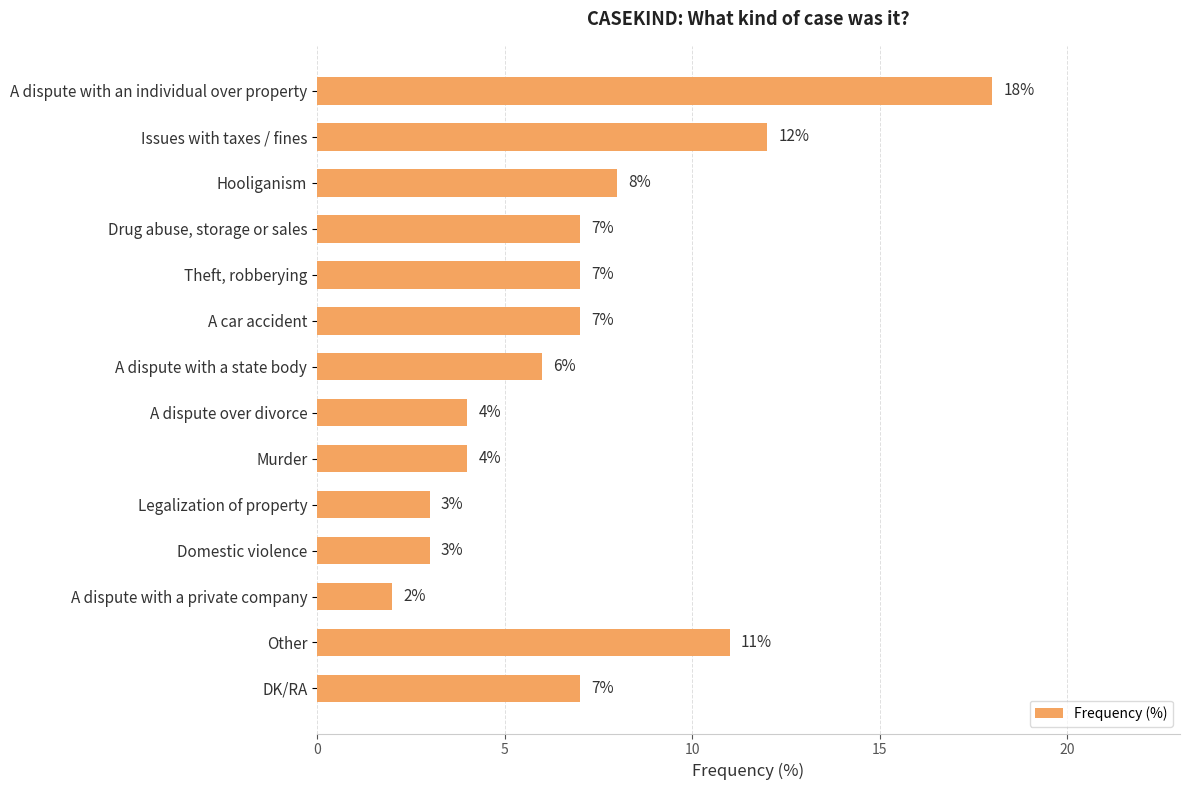

What is the label of the 5th bar from the bottom?

Legalization of property